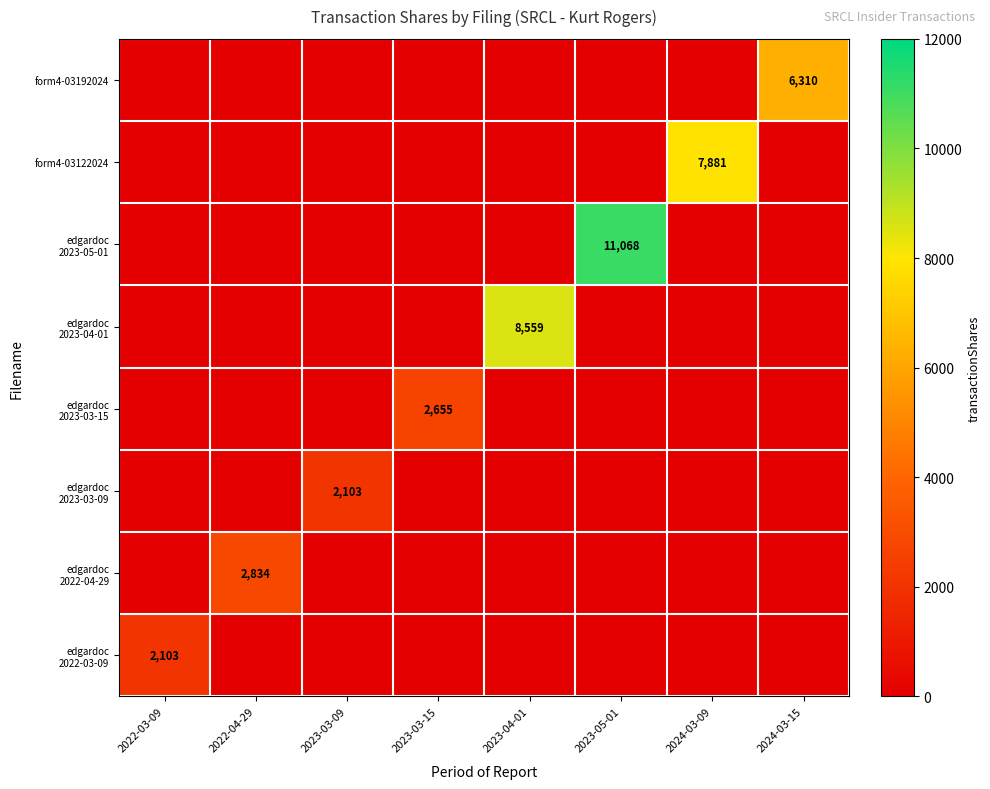

What is the difference between the highest and lowest values at 2022-03-09?

2103